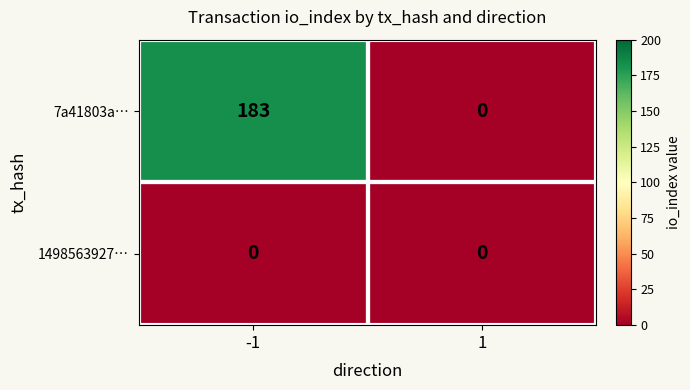

What is the spread (max minus min) of values at -1?

183